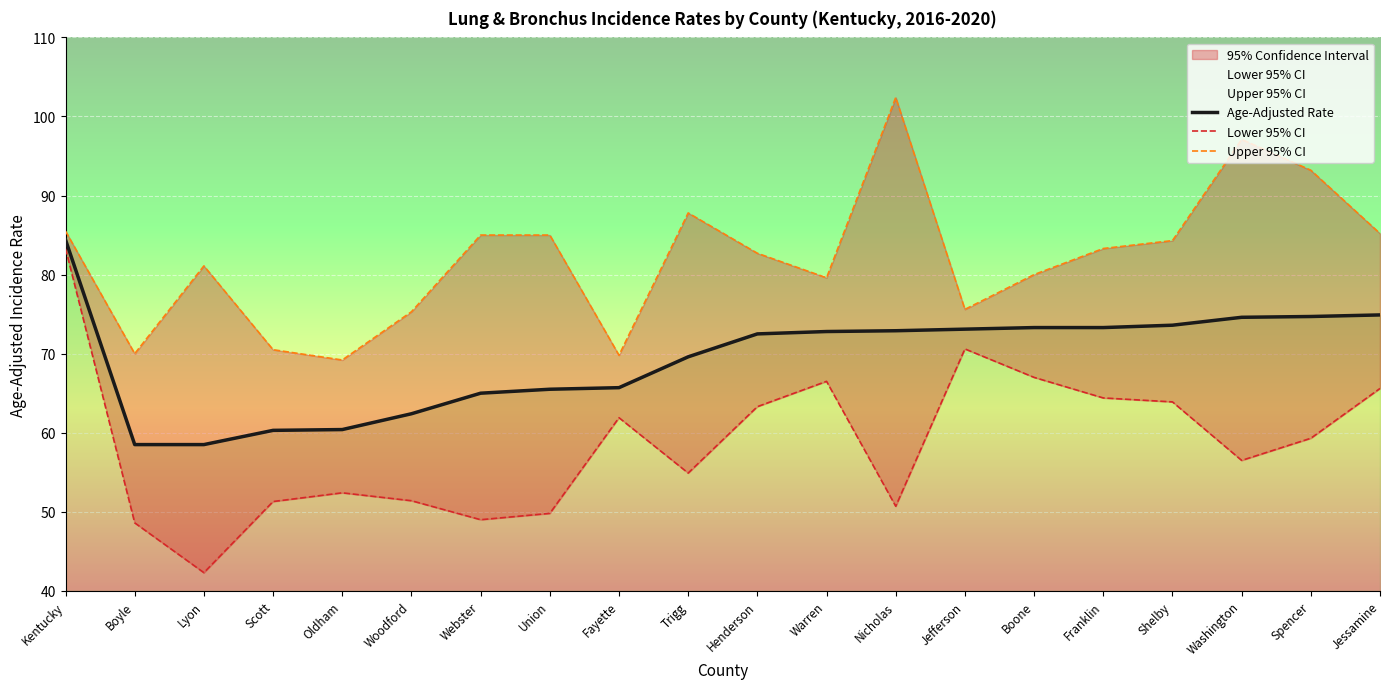

Between Fayette and Boone, which is larger?

Boone